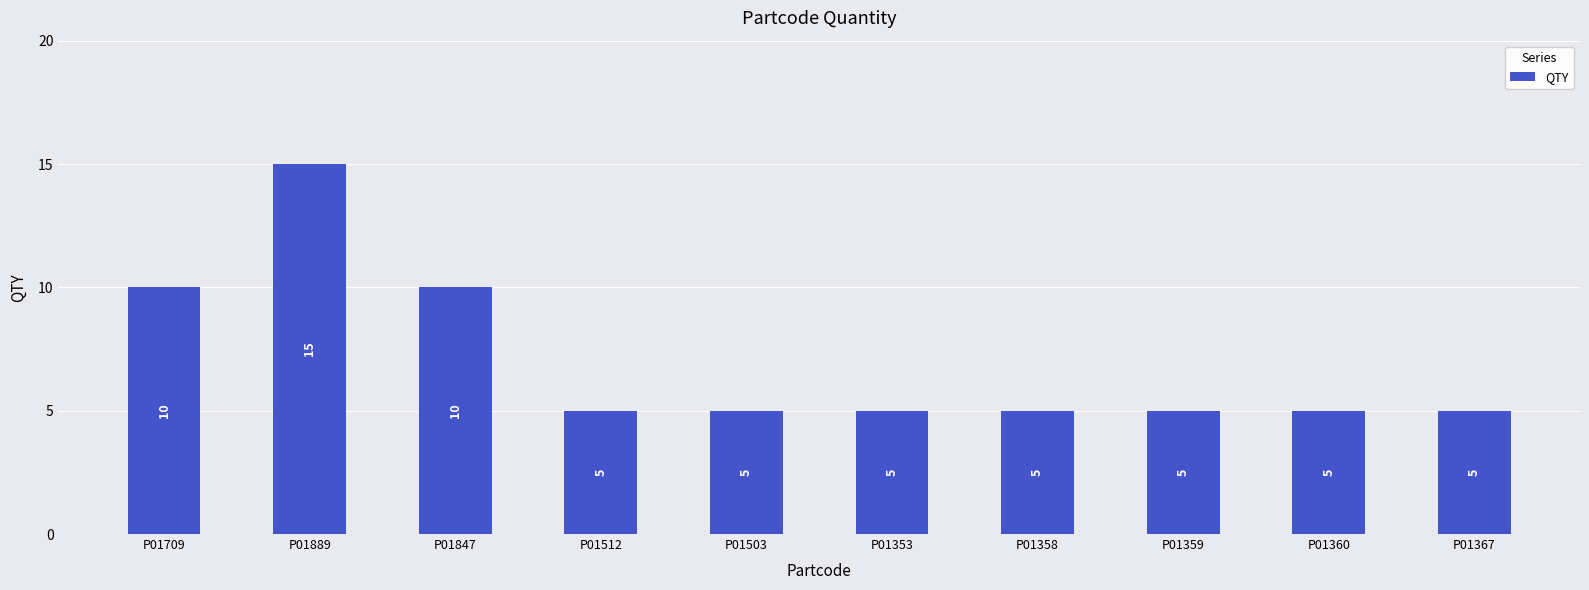

Reading left to right, list all the values displayed in this chart.

10	15	10	5	5	5	5	5	5	5